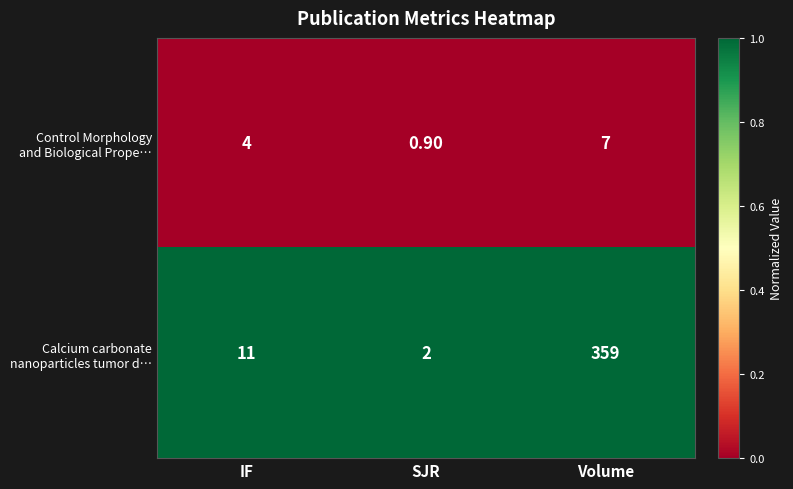

At which category is the sum across all series the highest?

Volume